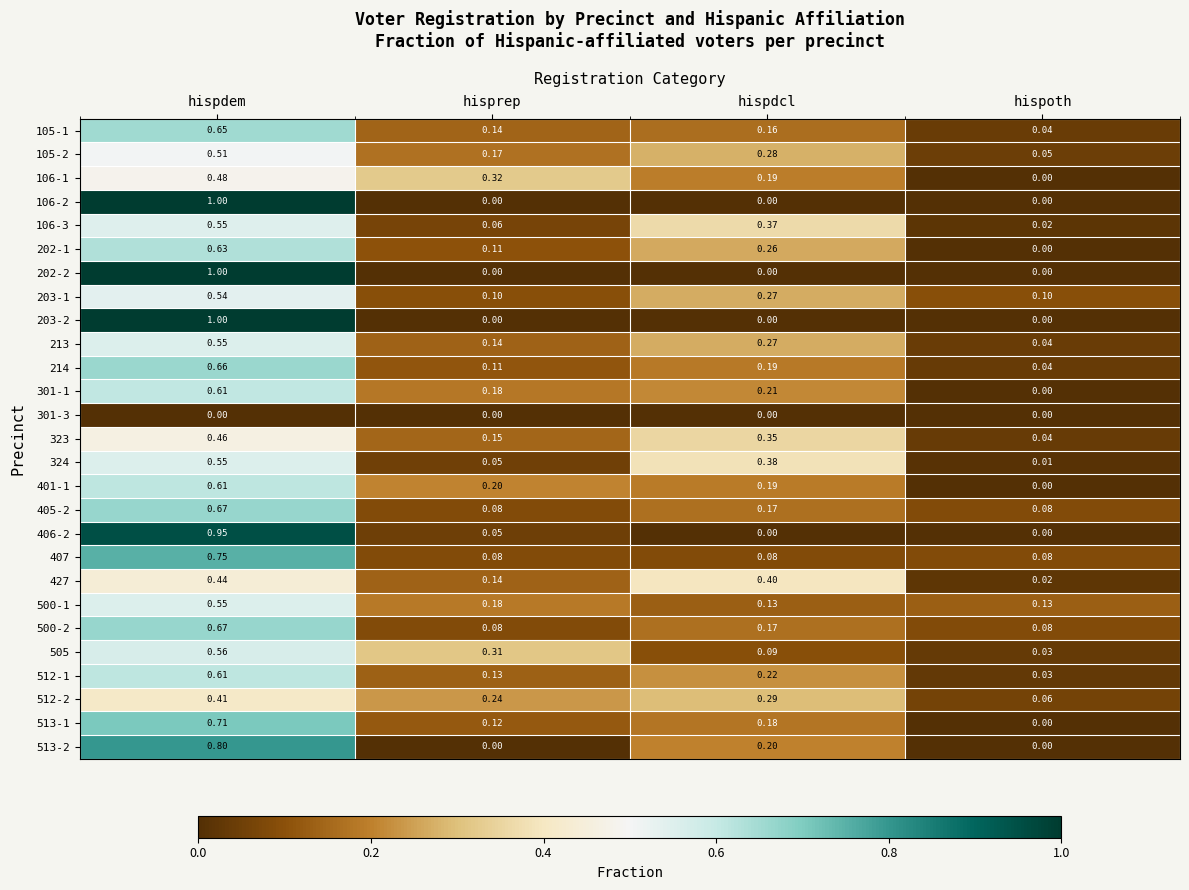

List the labels in order of 512-2 value, largest first.

hispdem, hispdcl, hisprep, hispoth